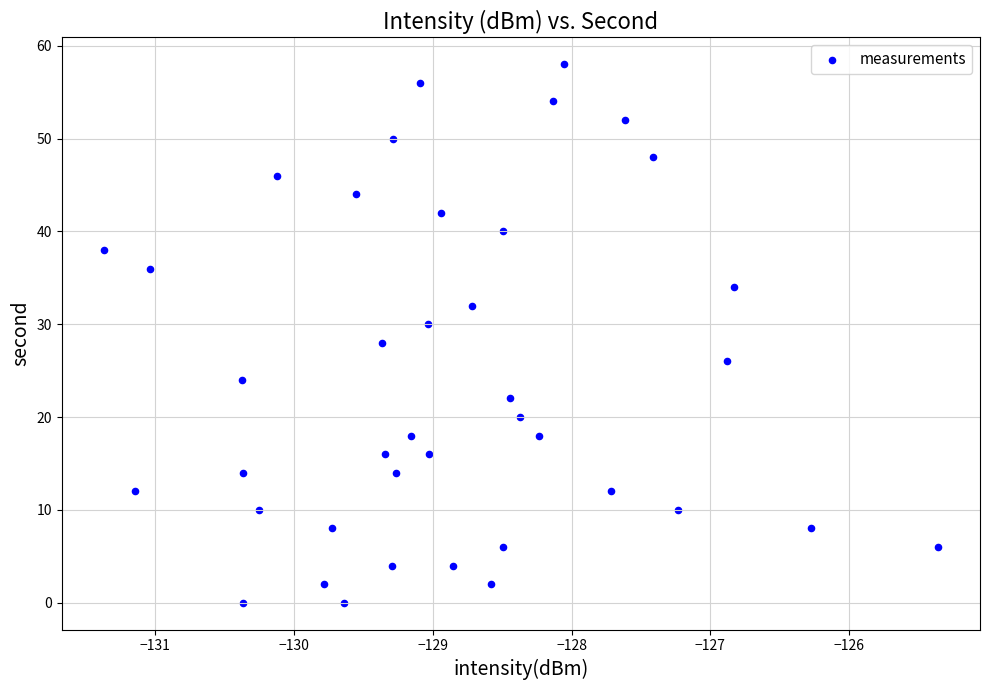

What is the range of Y values (max minus min)?

58